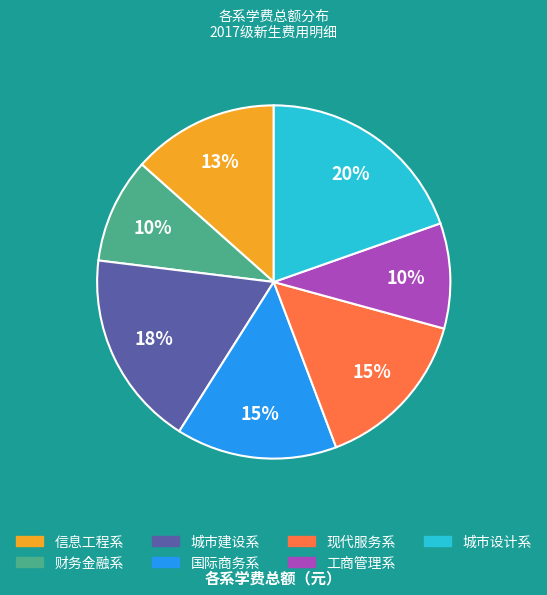

Between 财务金融系 and 城市建设系, which is larger?

城市建设系